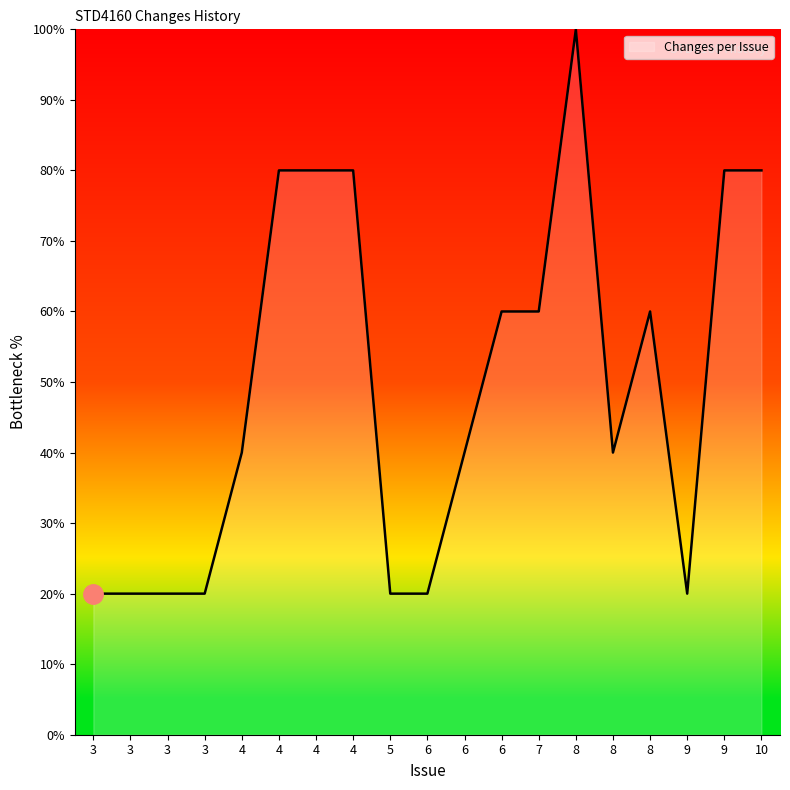

What is the difference between the maximum and second lowest values?

80